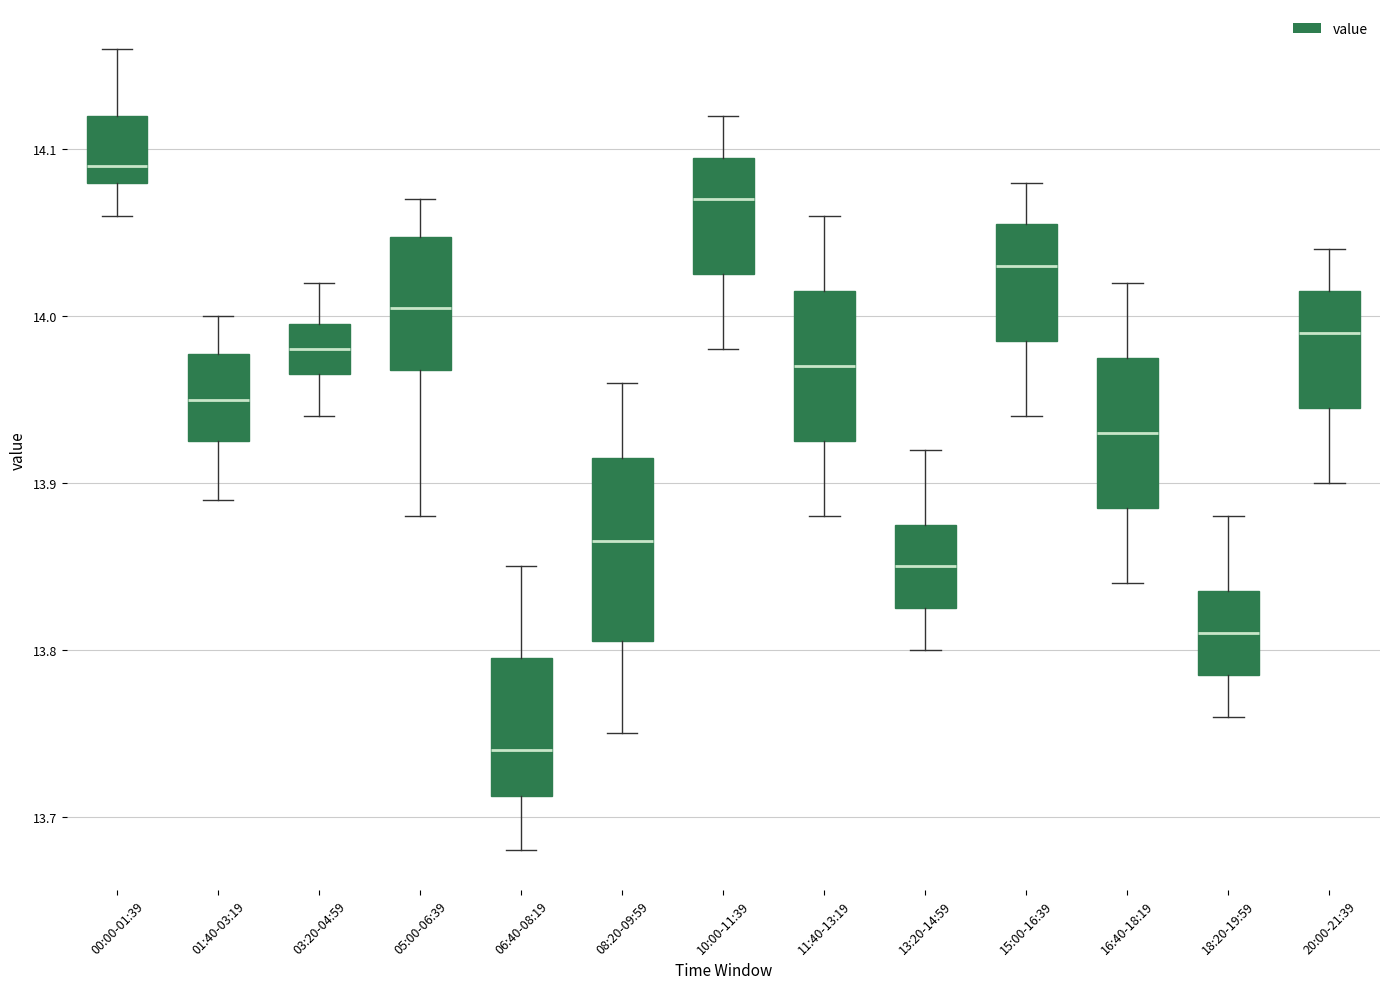

Which box's median line is the highest?

00:00-01:39